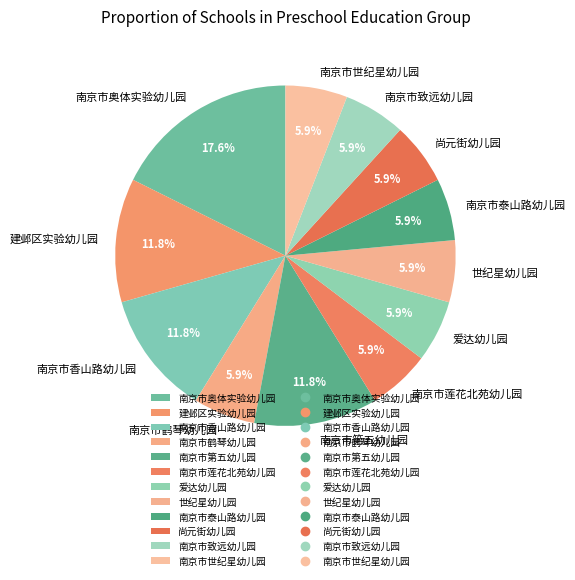

Do 南京市鹤琴幼儿园 and 南京市泰山路幼儿园 together represent more than half of the pie?

No